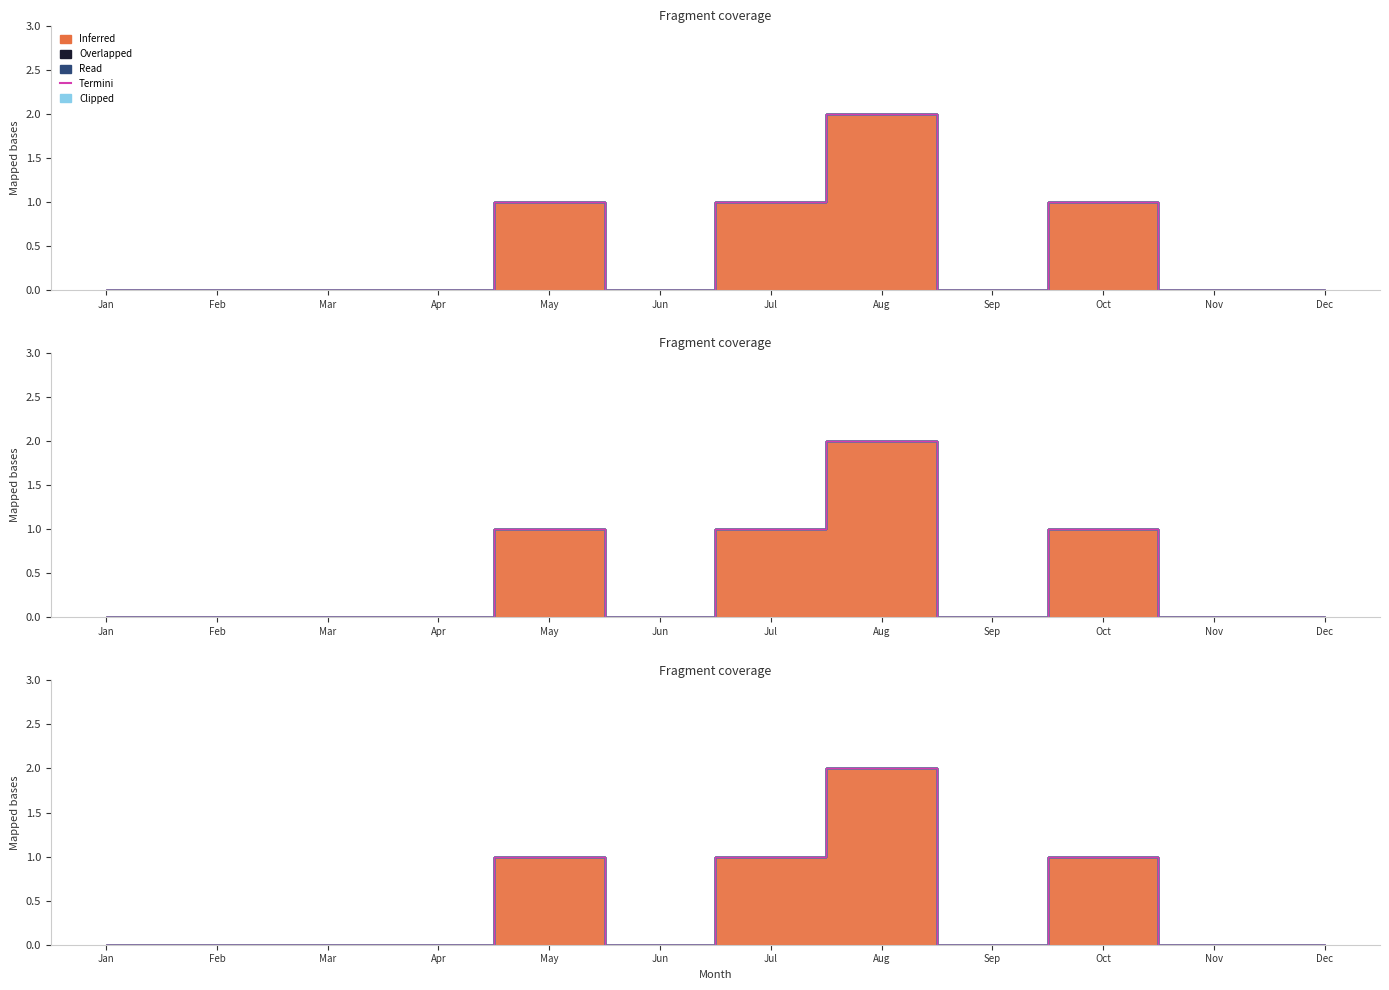

List the labels in order of value, largest first.

Aug, May, Jul, Oct, Jan, Feb, Mar, Apr, Jun, Sep, Nov, Dec